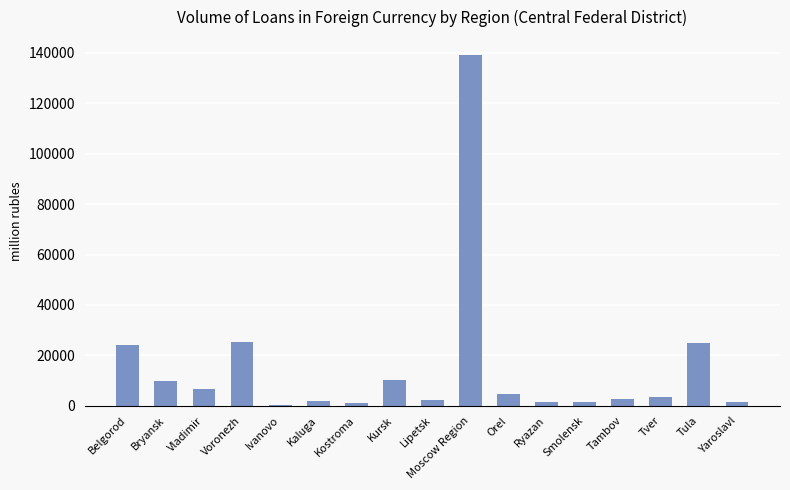

Is it true that the value at Moscow Region is 246958?

False